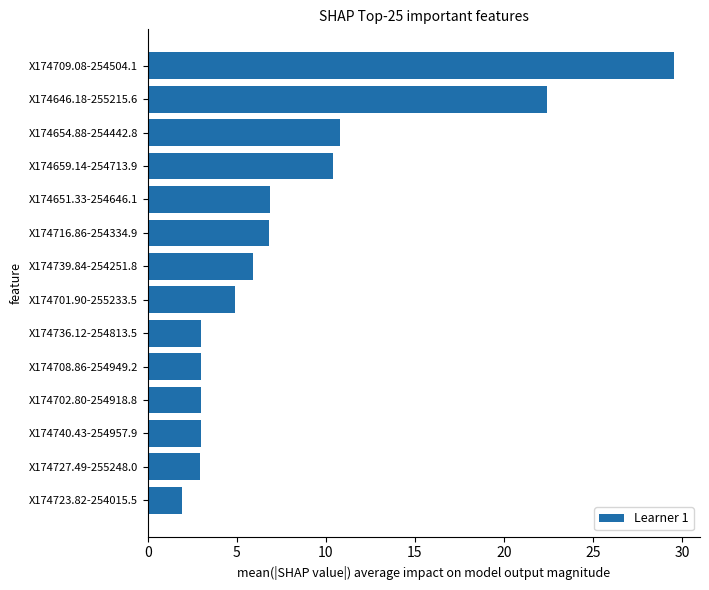

How many bars are there in total?

14